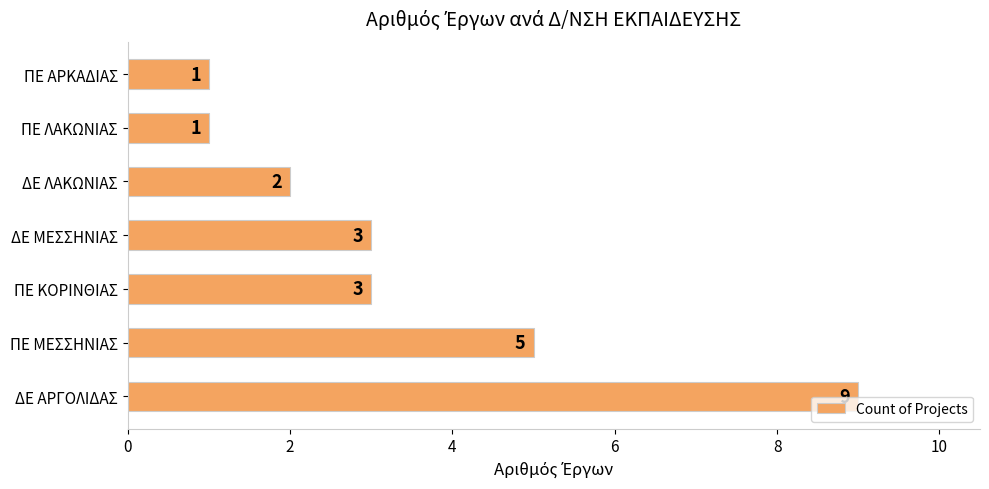

The value at ΠΕ ΚΟΡΙΝΘΙΑΣ is 5. True or false?

False